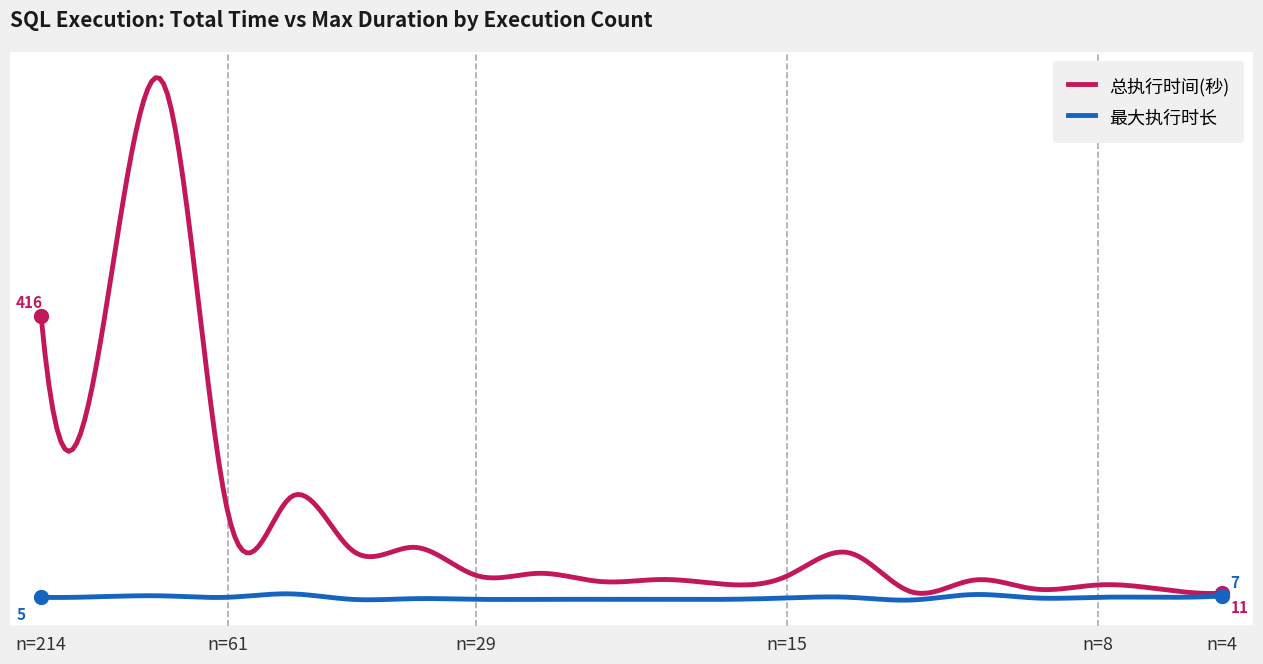

What is the minimum value for 总执行时间(秒)?

11